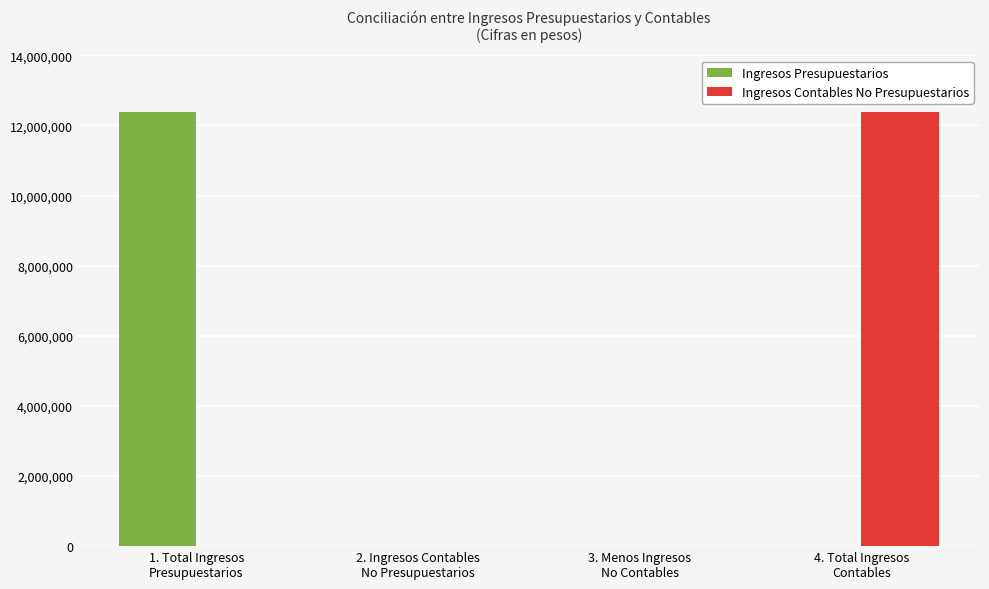

Are the bars horizontal?

No